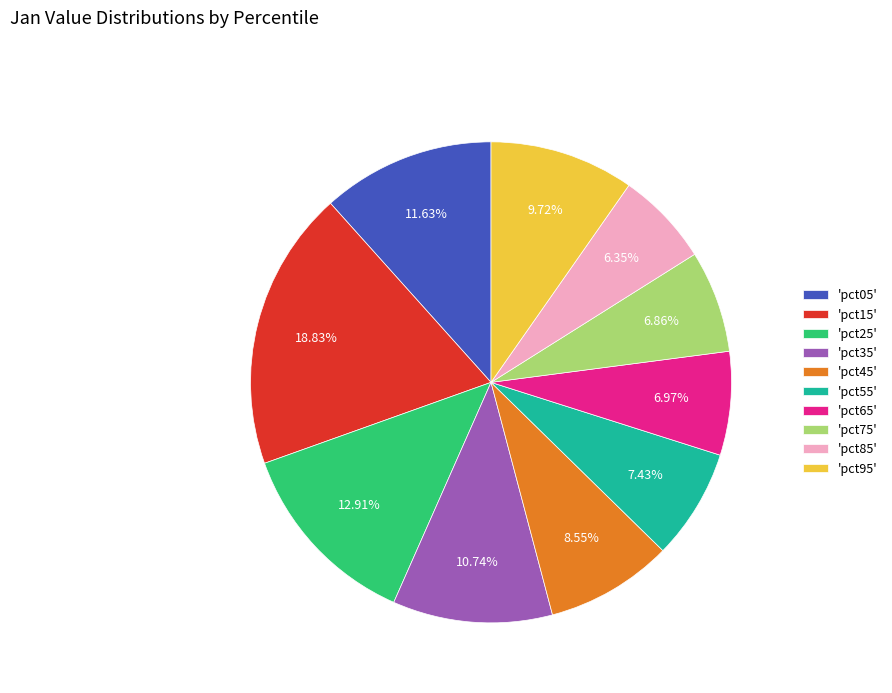

Which has a higher value, 'pct55' or 'pct05'?

'pct05'